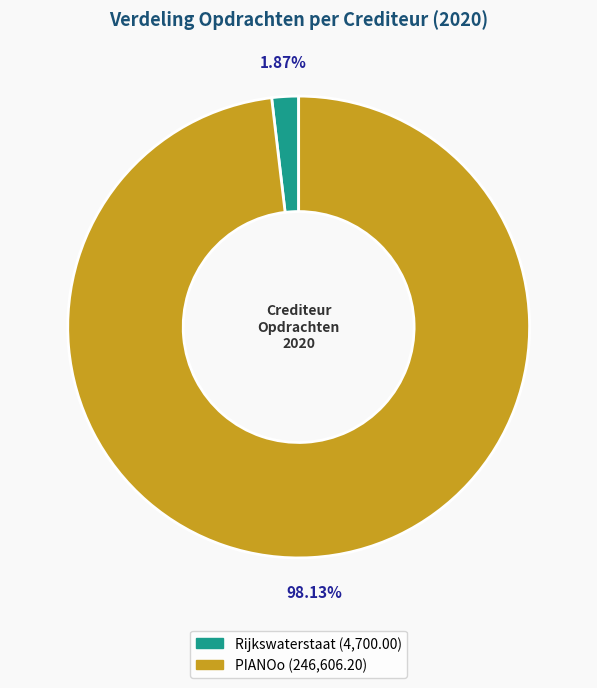

Does PIANOo represent more than half of the total?

Yes